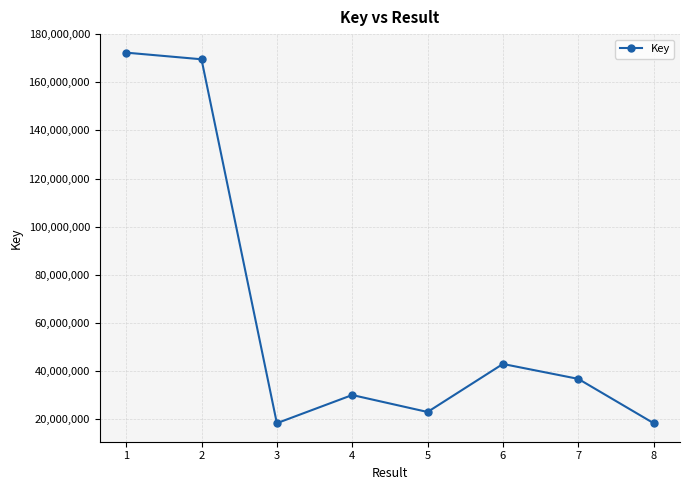

How many data points does each series have?

8